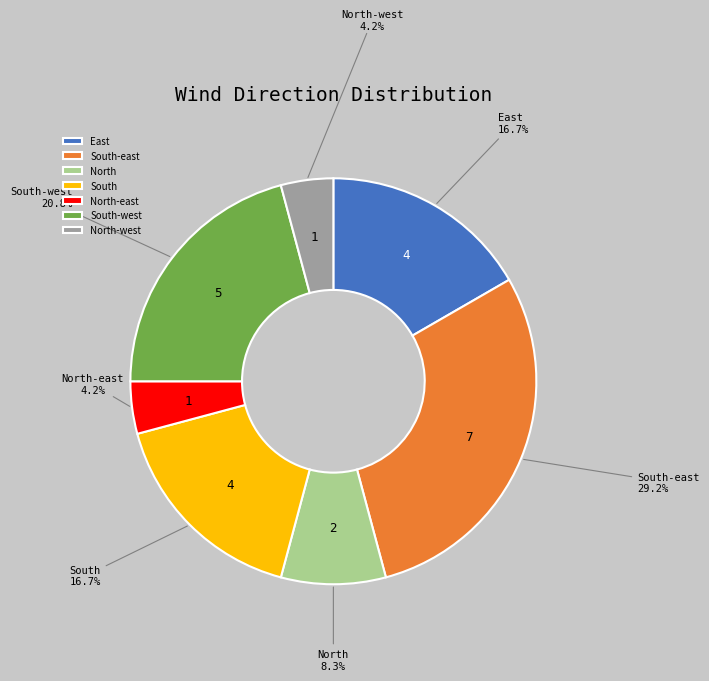

Is there a majority slice in this chart?

No